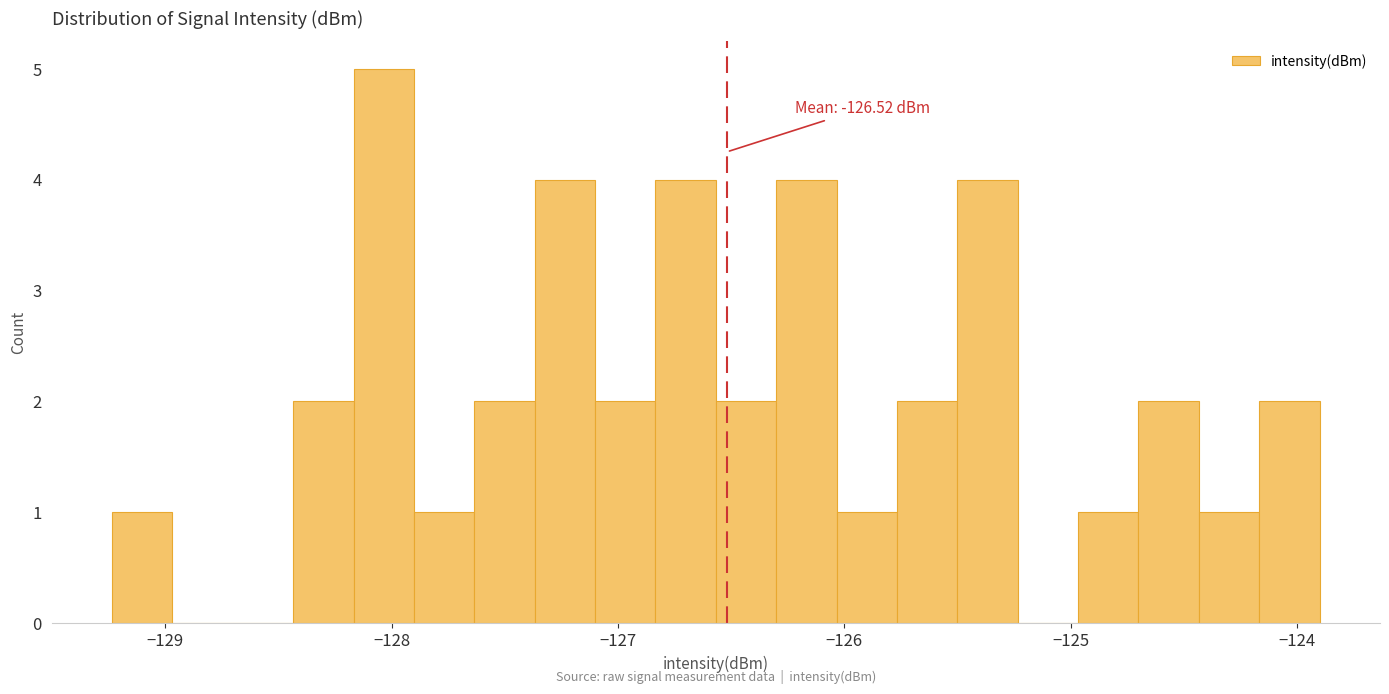

Read against the x-axis, roughly where is the centre of the tallest bar?

-128.0